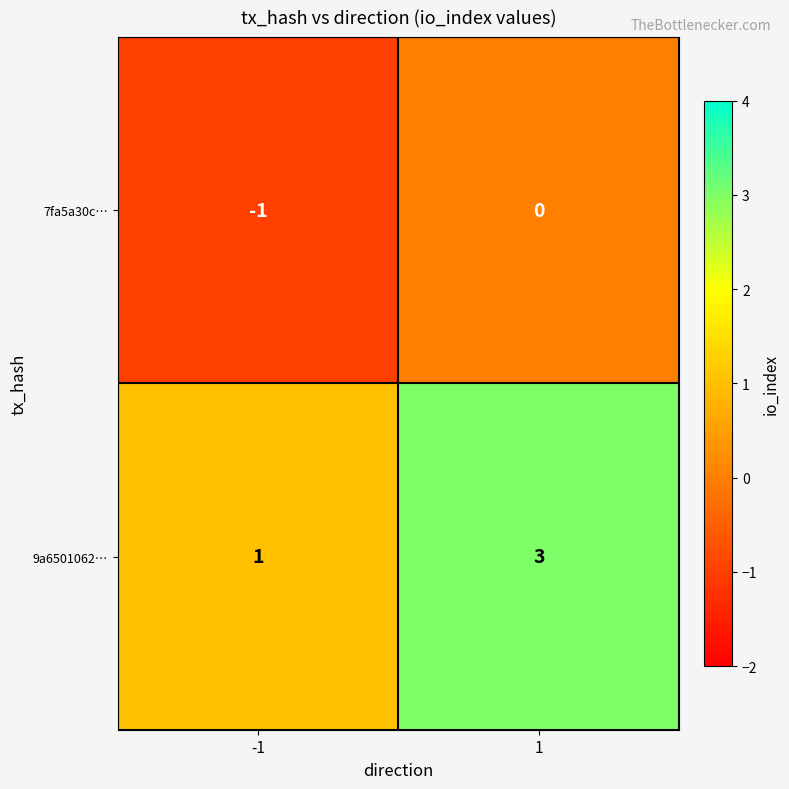

Which series has the largest total across all categories?

9a6501062…